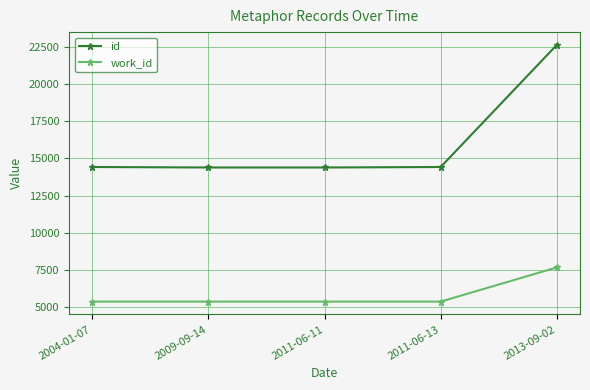

True or false: id has a value of 22640 at 2013-09-02.

True